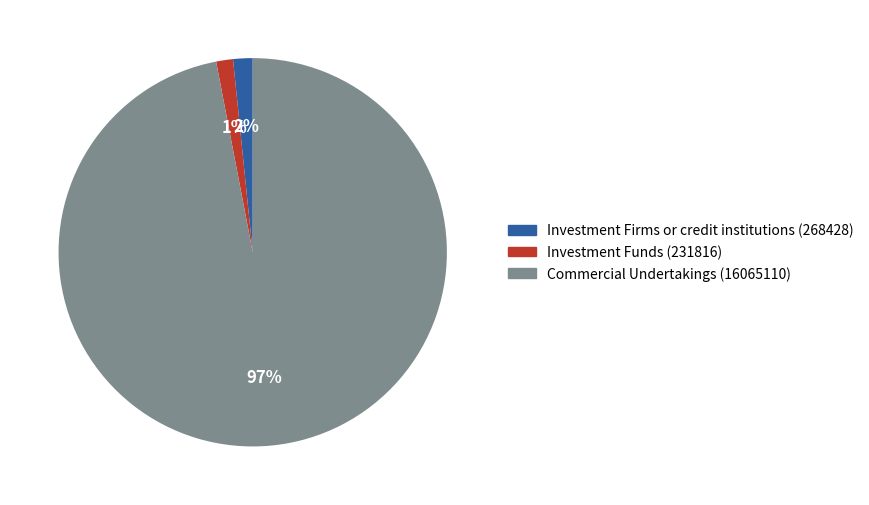

To the nearest percent, what is the average slice percentage?

33%